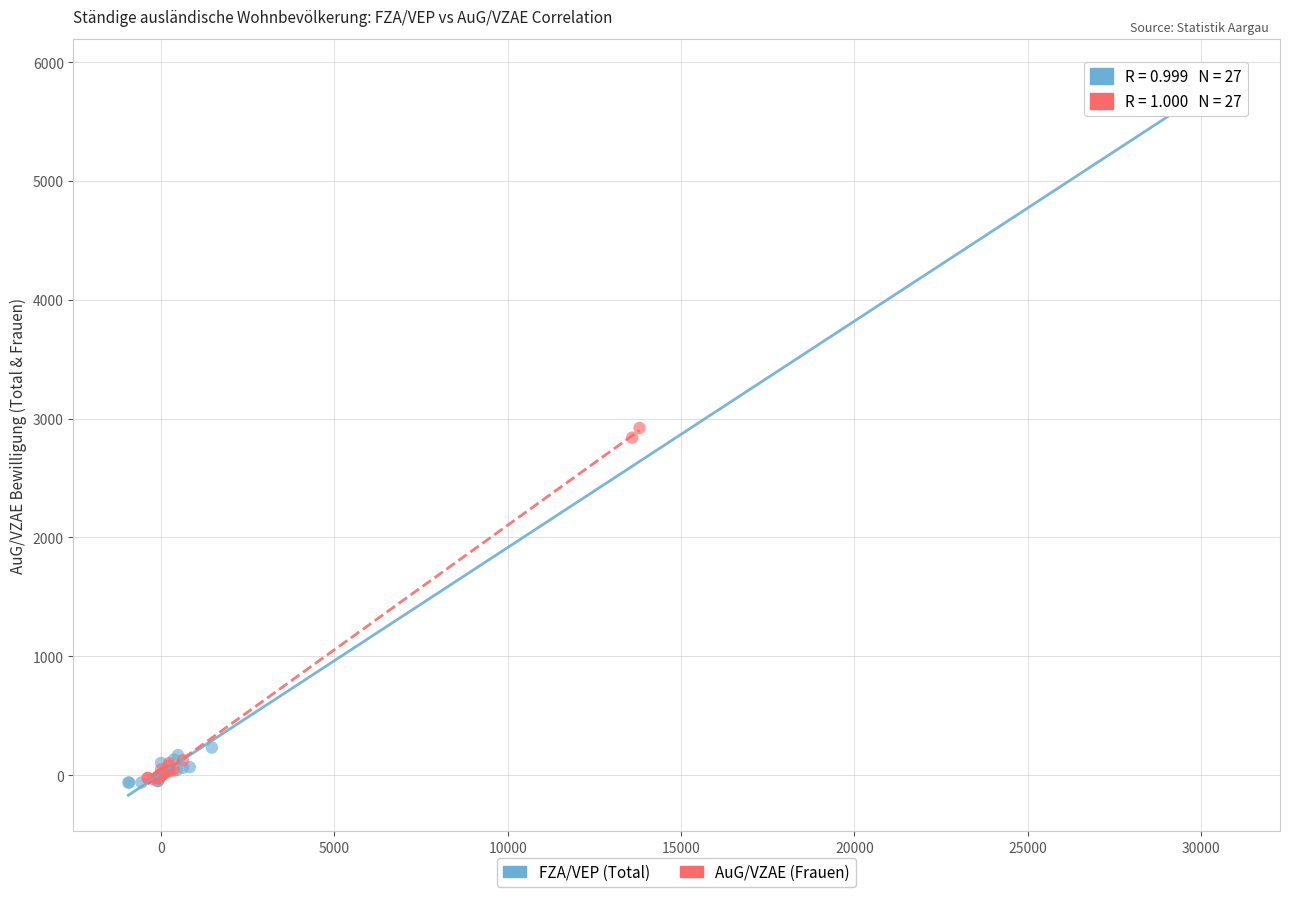

Which series contains the highest Y value?

FZA/VEP (Total)